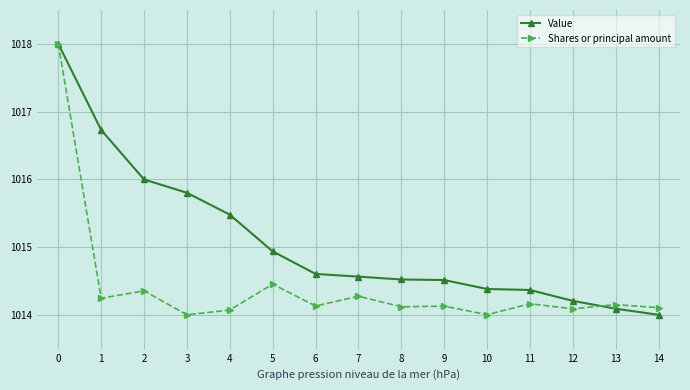

Reading left to right, extract all data points from this chart.

Value: 0=1018.0	1=1016.7	2=1016.0	3=1015.8	4=1015.5	5=1014.9	6=1014.6	7=1014.6	8=1014.5	9=1014.5	10=1014.4	11=1014.4	12=1014.2	13=1014.1	14=1014.0
Shares or principal amount: 0=1018.0	1=1014.2	2=1014.4	3=1014.0	4=1014.1	5=1014.5	6=1014.1	7=1014.3	8=1014.1	9=1014.1	10=1014.0	11=1014.2	12=1014.1	13=1014.2	14=1014.1